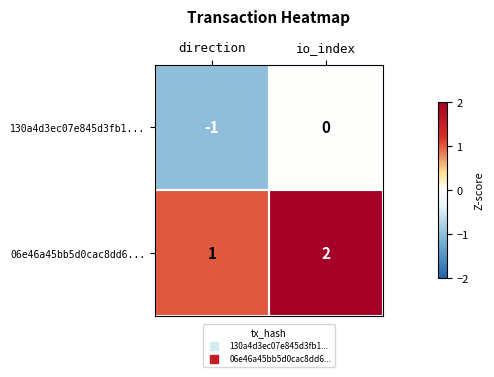

At io_index, list the series in order from largest to smallest.

06e46a45bb5d0cac8dd6..., 130a4d3ec07e845d3fb1...